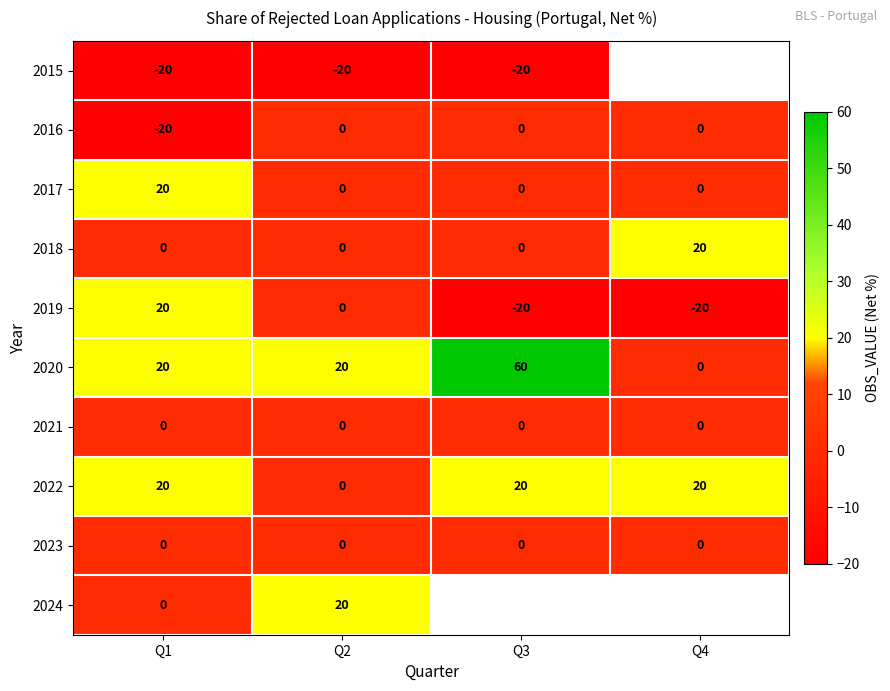

What value does the 2022 series have at Q1, to the nearest 10?

20